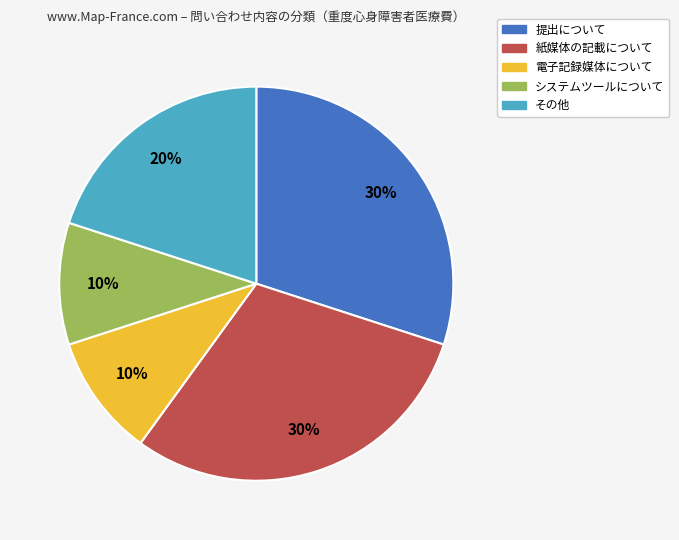

To the nearest percent, what percentage of the pie is 提出について?

30%